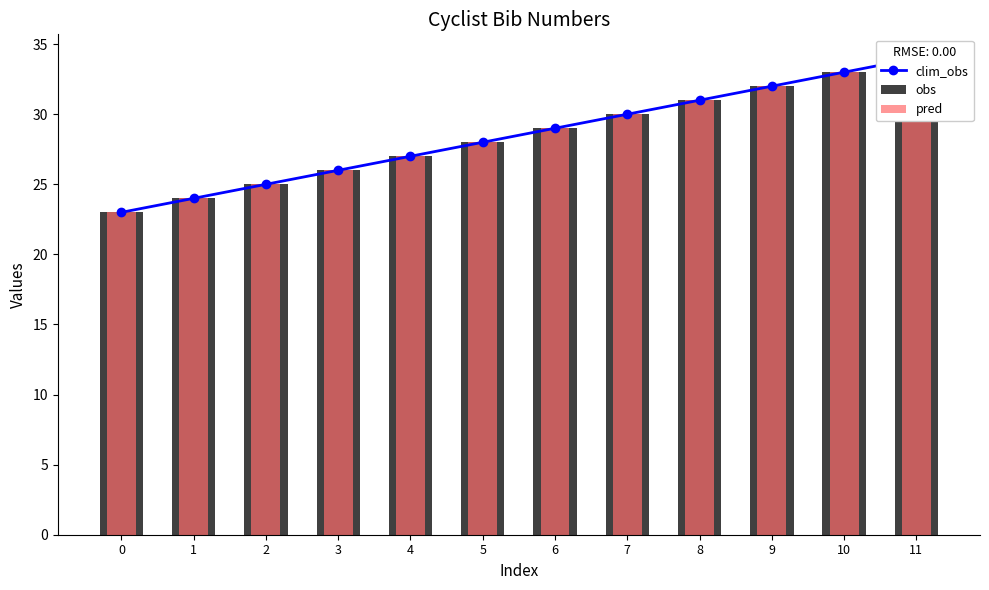

The value of clim_obs at 11 is 21. True or false?

False